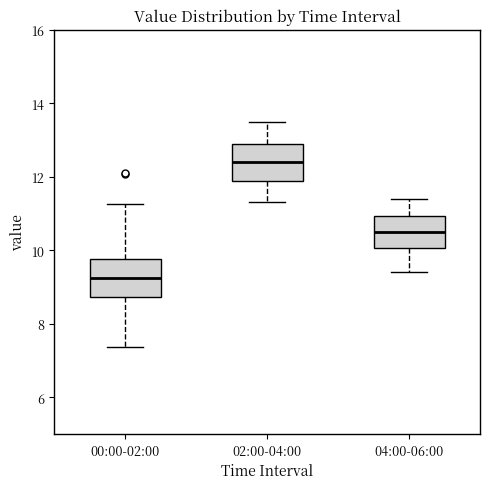

Reading left to right, transcribe this box plot: for each box, give where its median line is, the range the box spans, and where its two whiskers end, as read against the y-axis. The values are not printed on the chart, so give them approximately, as read against the axis.

00:00-02:00: median 9.2, box 8.8 to 9.8, whiskers 7.4 to 11.2
02:00-04:00: median 12.4, box 11.8 to 13.0, whiskers 11.4 to 13.6
04:00-06:00: median 10.6, box 10.0 to 11.0, whiskers 9.4 to 11.4